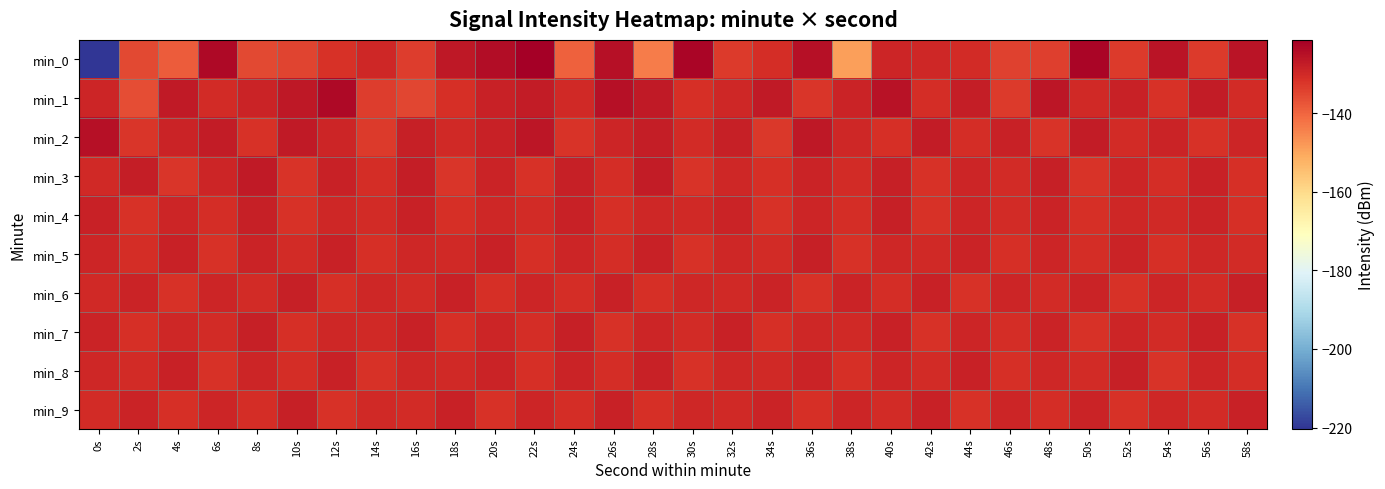

What is the maximum value shown in the chart?

-121.3